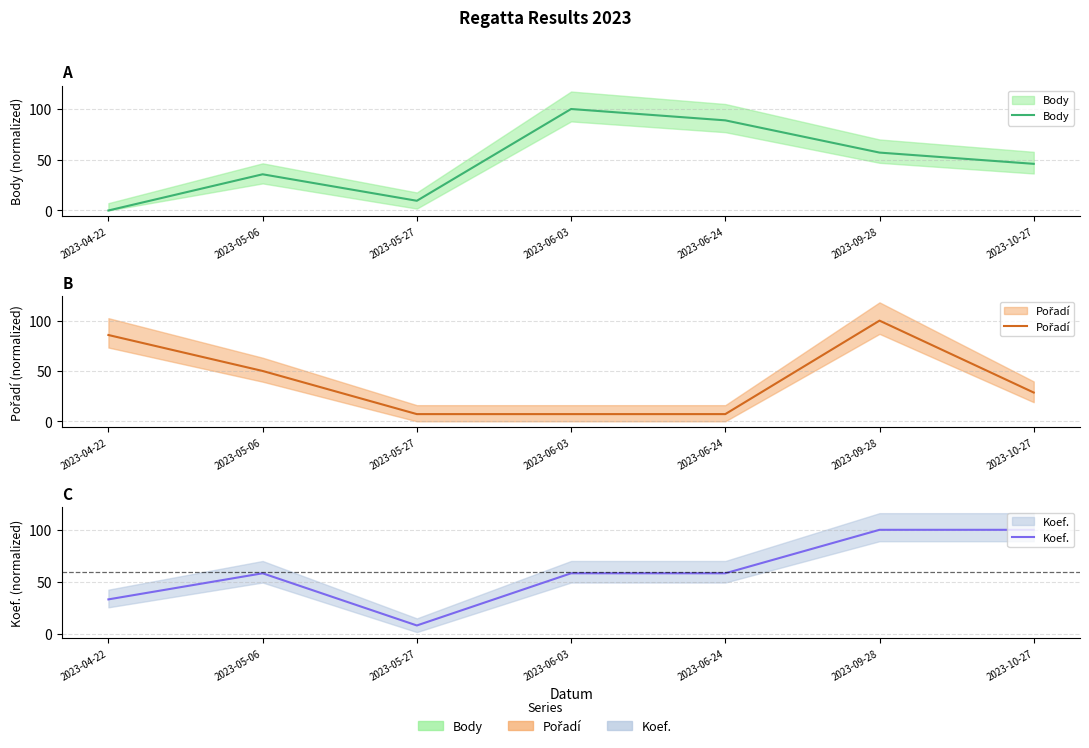

The Body series shows 9.6 at 2023-05-27. True or false?

True